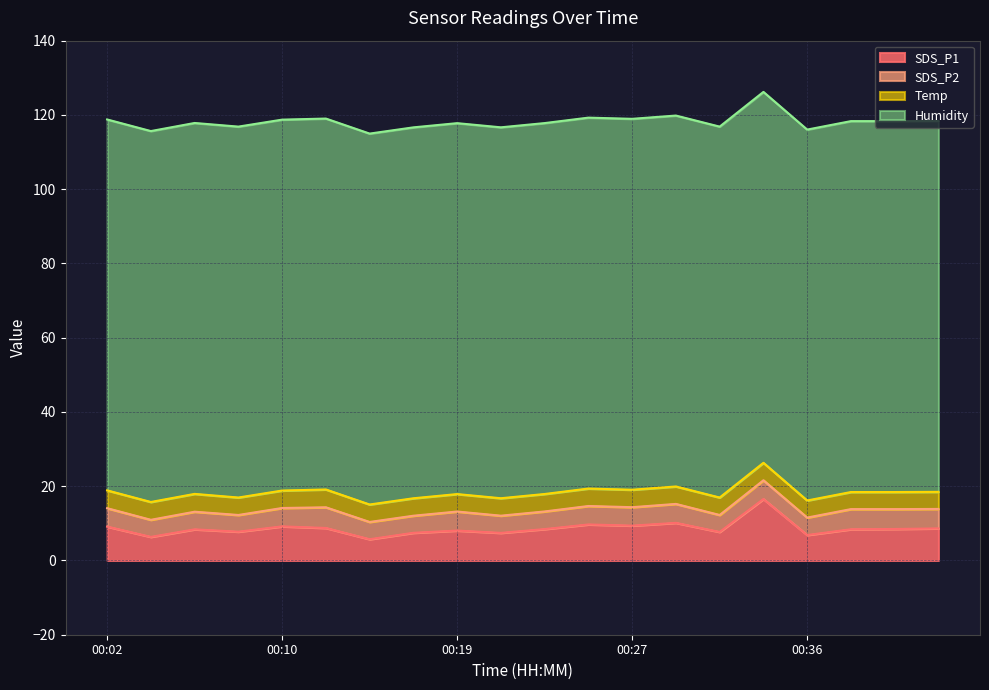

Read the Humidity value at 00:42.

99.9